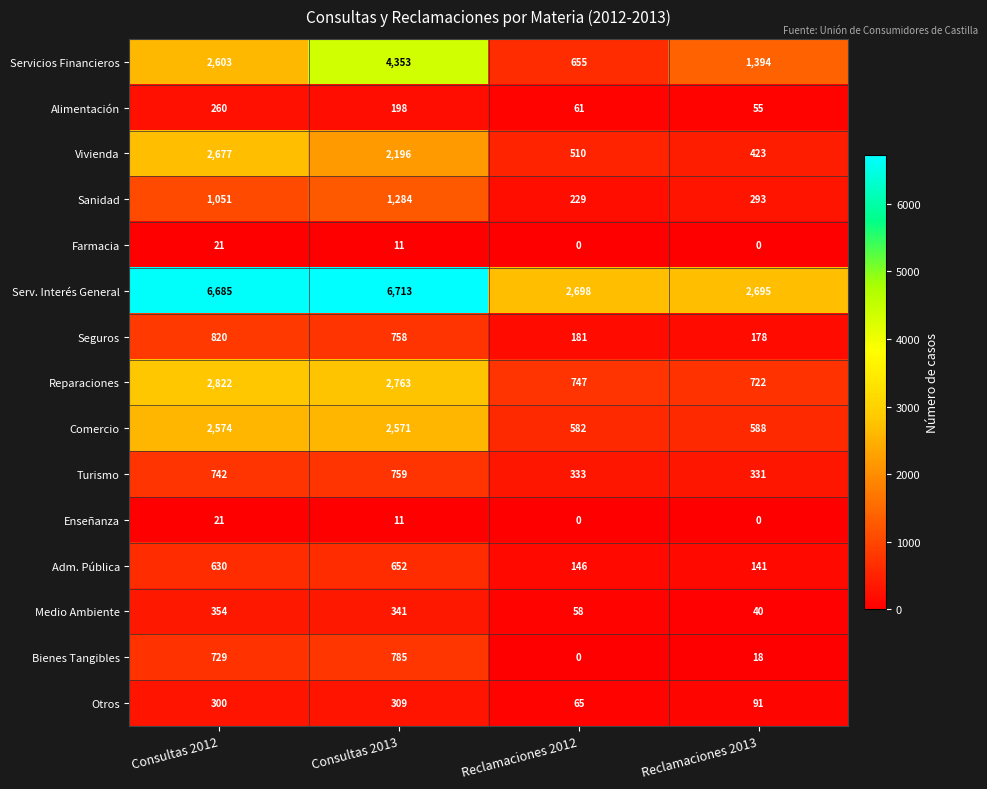

What is the sum of the Serv. Interés General values at Reclamaciones 2012 and Consultas 2013?

9411